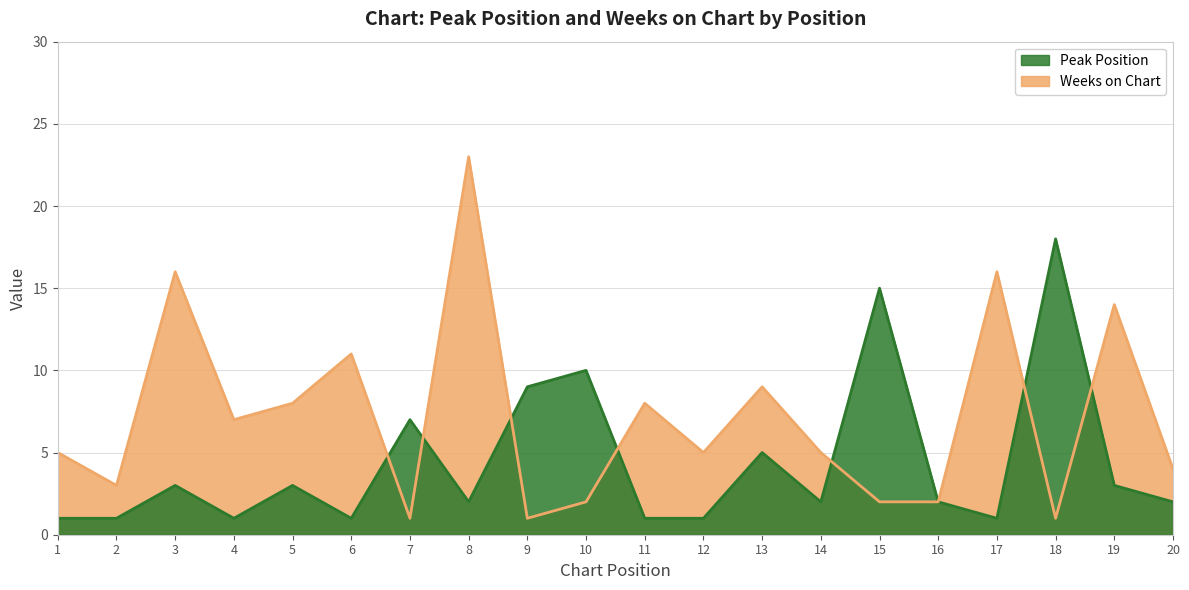

Between which two adjacent categories do Peak Position and Weeks on Chart first intersect?

6 and 7